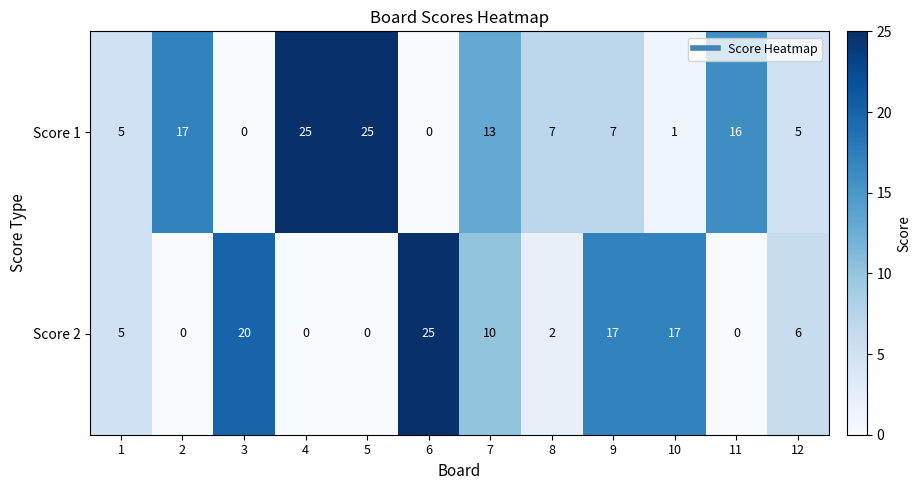

What is the difference between the Score 1 values at 9 and 2?

10